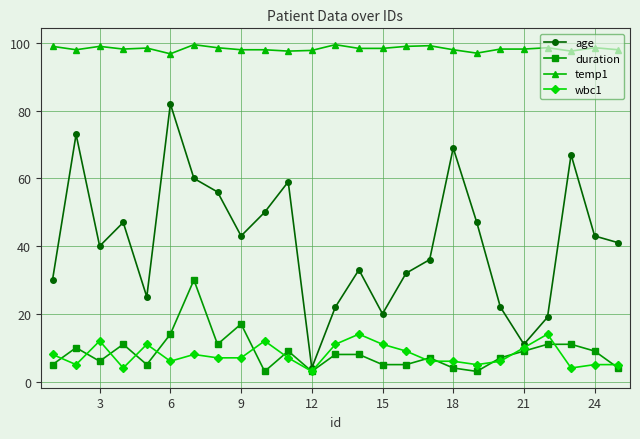

Does the chart have visible grid lines?

Yes